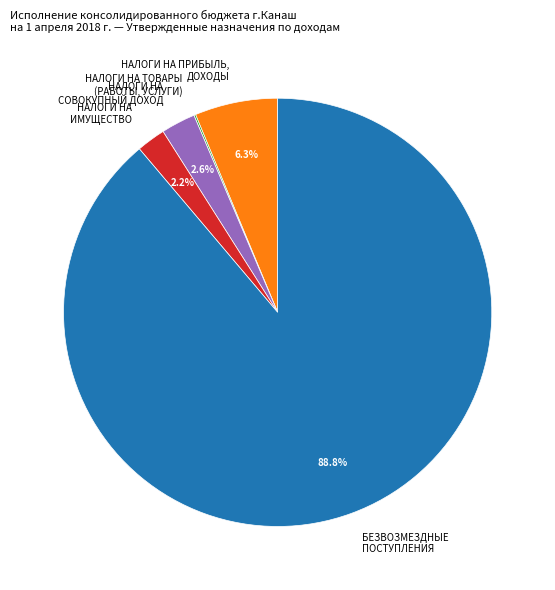

What is the ratio of the value at НАЛОГИ НА ПРИБЫЛЬ, ДОХОДЫ to the value at НАЛОГИ НА ИМУЩЕСТВО?

2.9